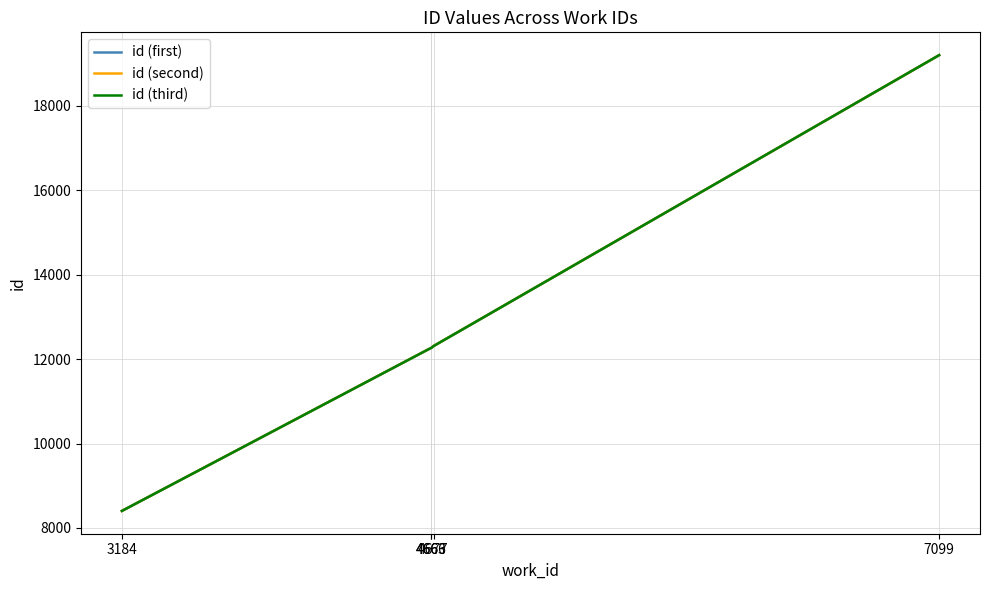

What is the minimum value shown in the chart?

8403